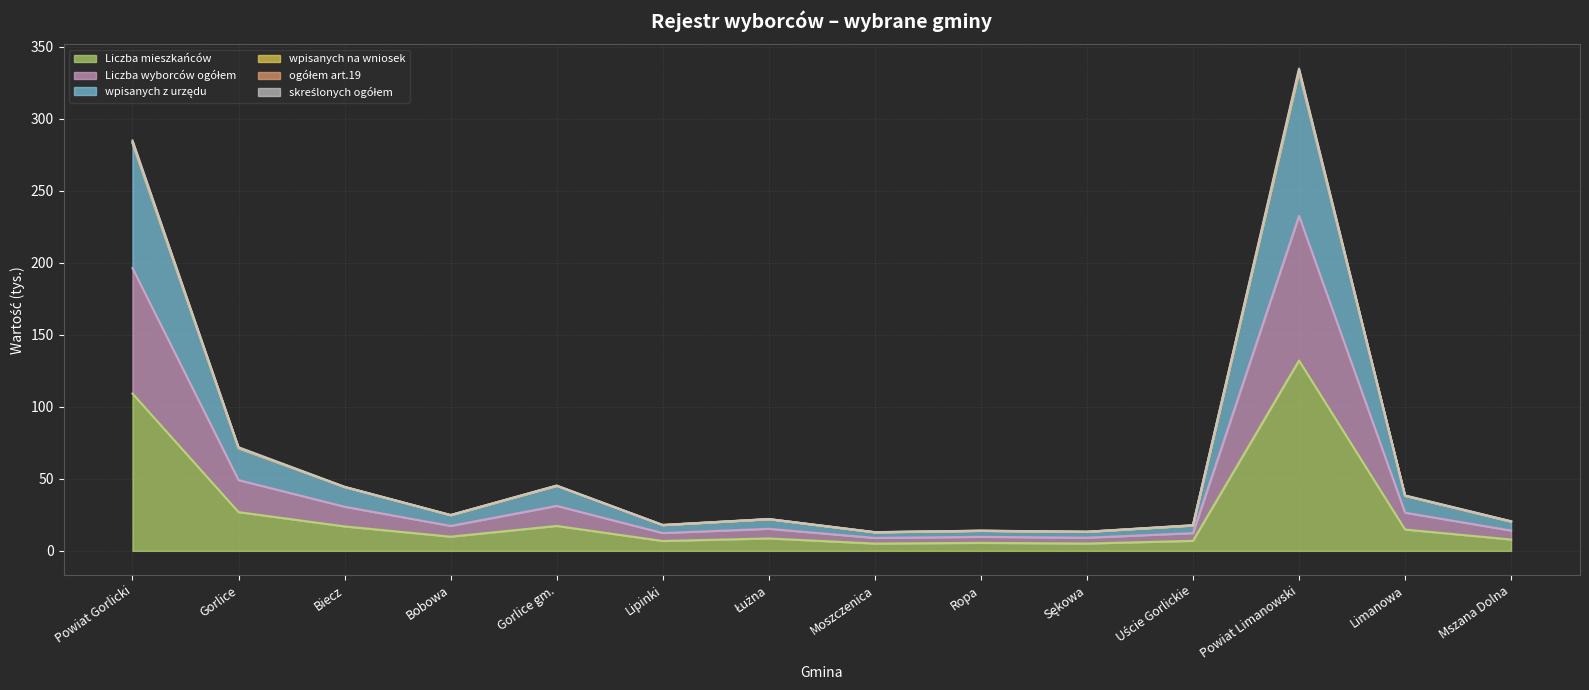

How many lines are shown in the chart?

6